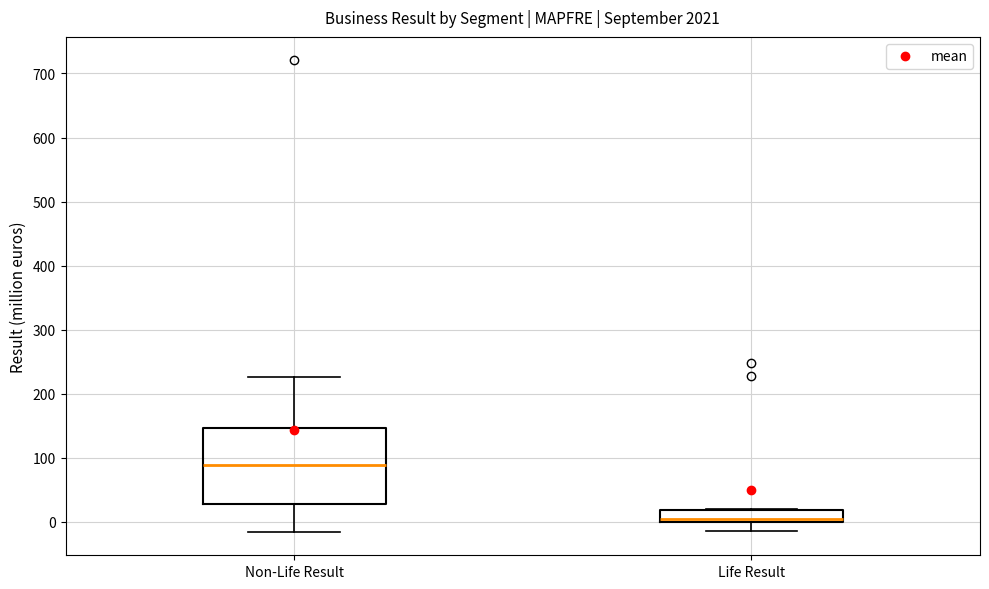

Reading left to right, transcribe this box plot: for each box, give where its median line is, the range the box spans, and where its two whiskers end, as read against the y-axis. The values are not printed on the chart, so give them approximately, as read against the axis.

Non-Life Result: median 90, box 30 to 150, whiskers -20 to 230
Life Result: median 10, box 0 to 20, whiskers -10 to 20